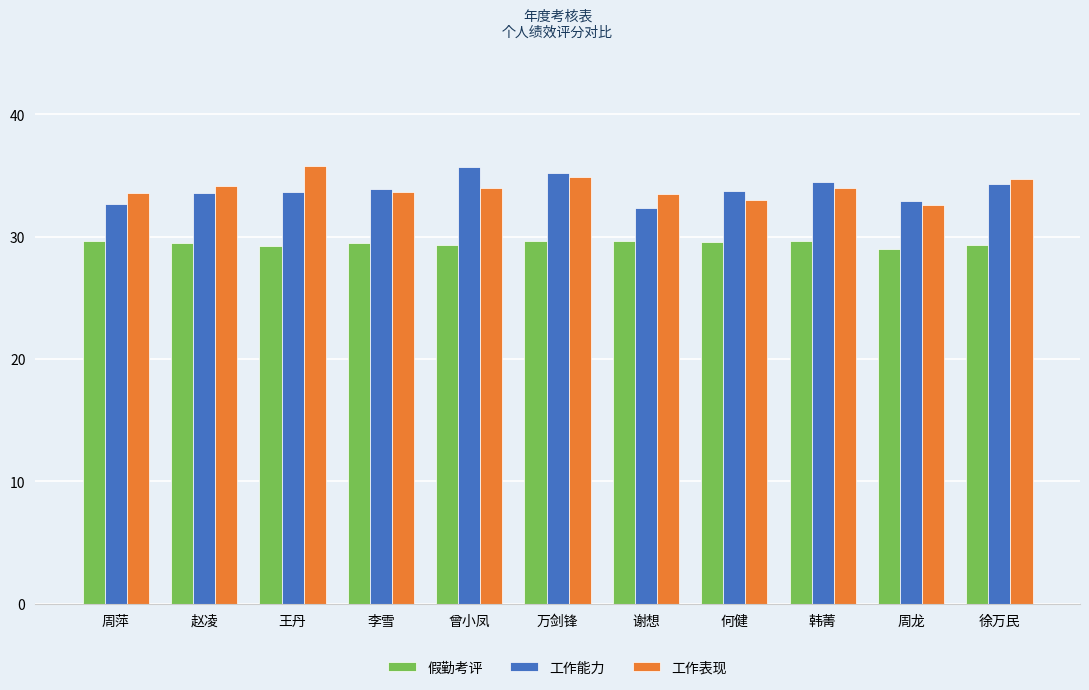

The 工作表现 series shows 34.0 at 韩菁. True or false?

True